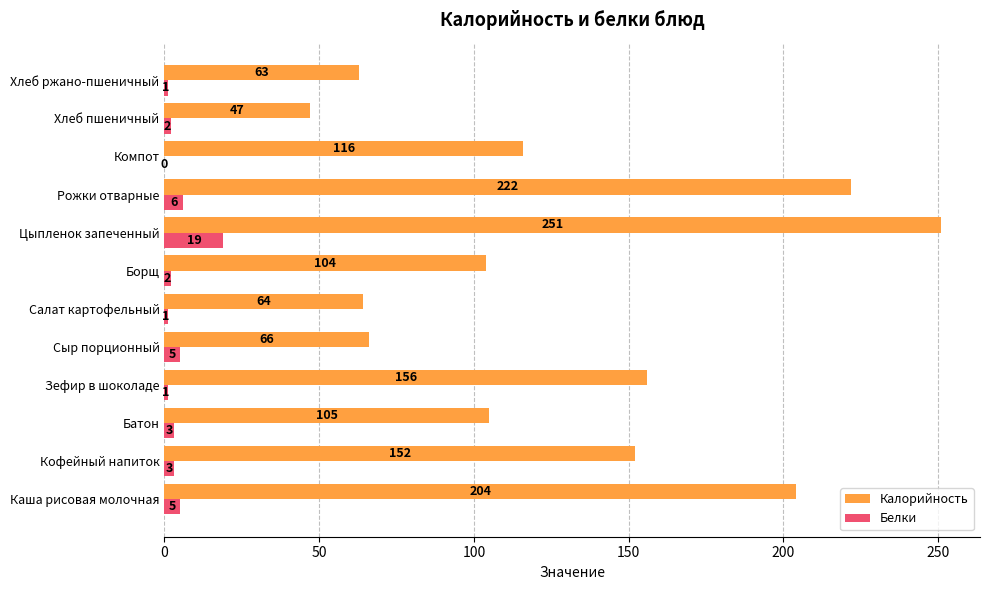

What is the sum of the Белки values at Цыпленок запеченный and Салат картофельный?

20